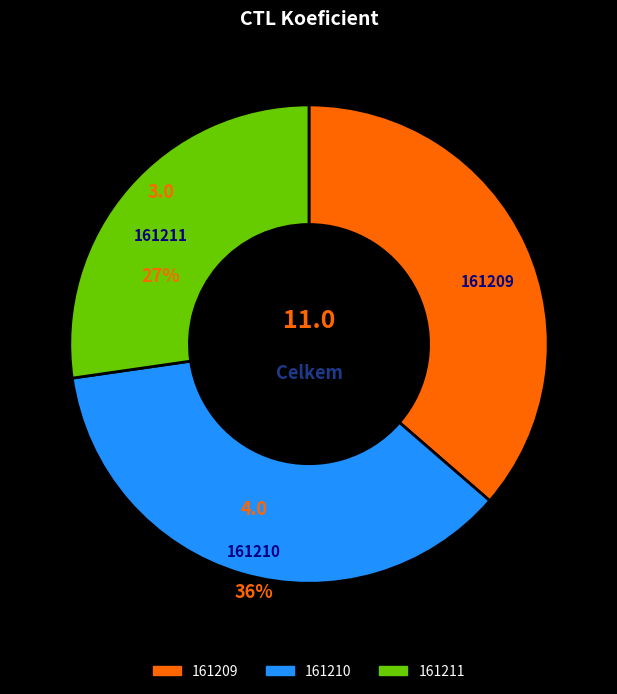

What is the smallest slice in the pie chart?

161211